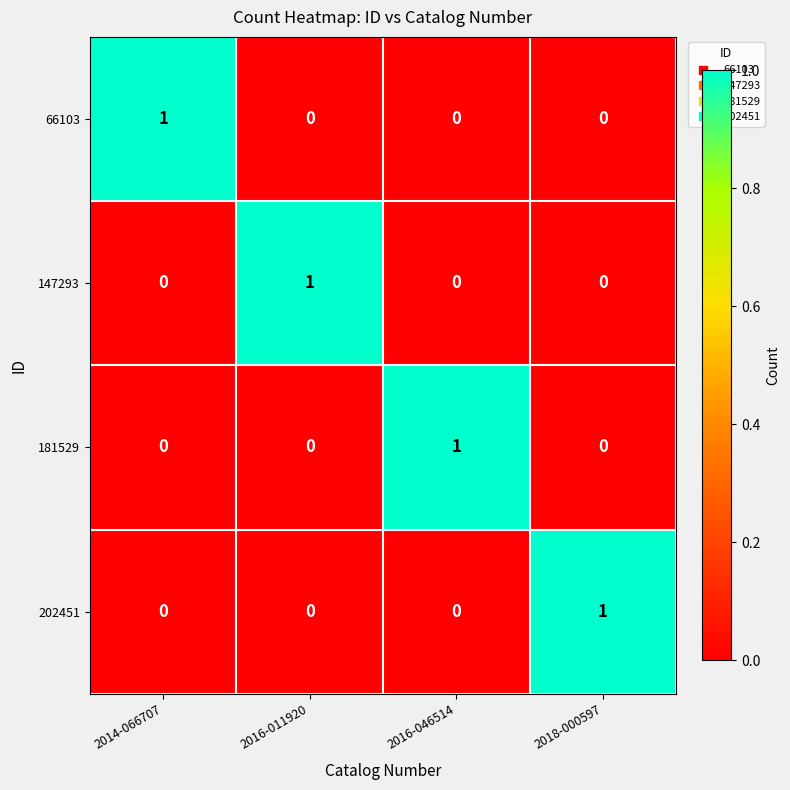

At how many categories does at least one series exceed 0?

4